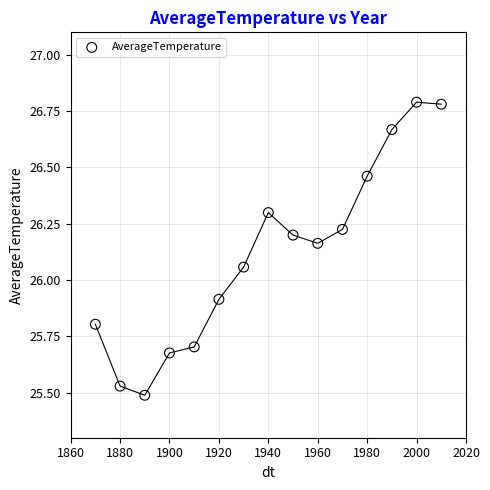

What is the range of X values (max minus min)?

140.0